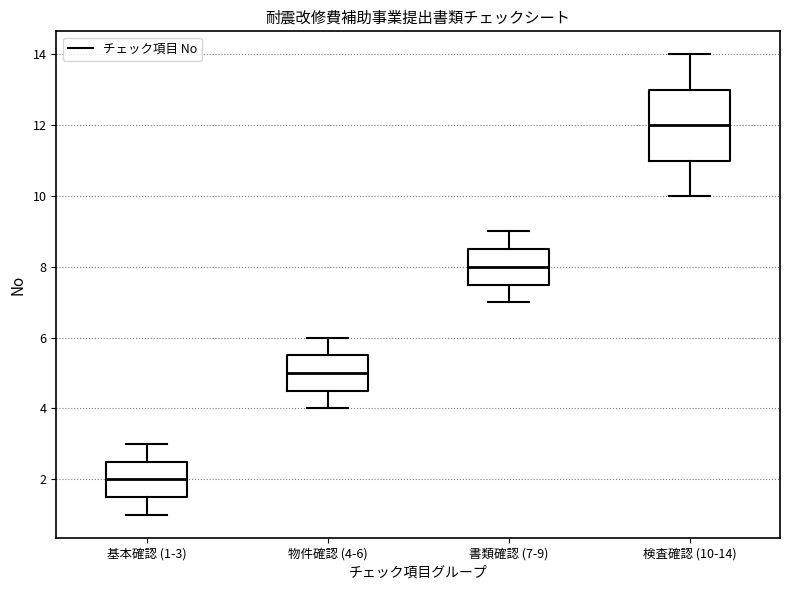

Which box's median line is the lowest?

基本確認 (1-3)